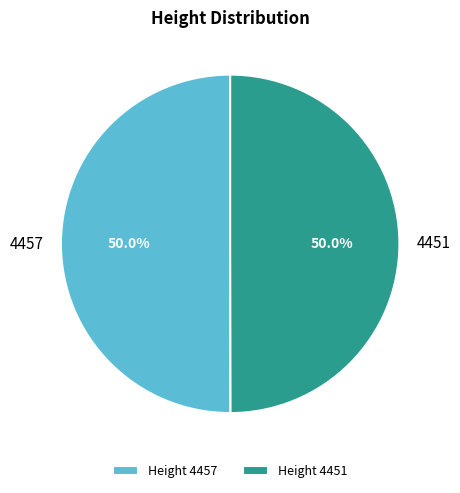

Count the number of slices in the pie.

2